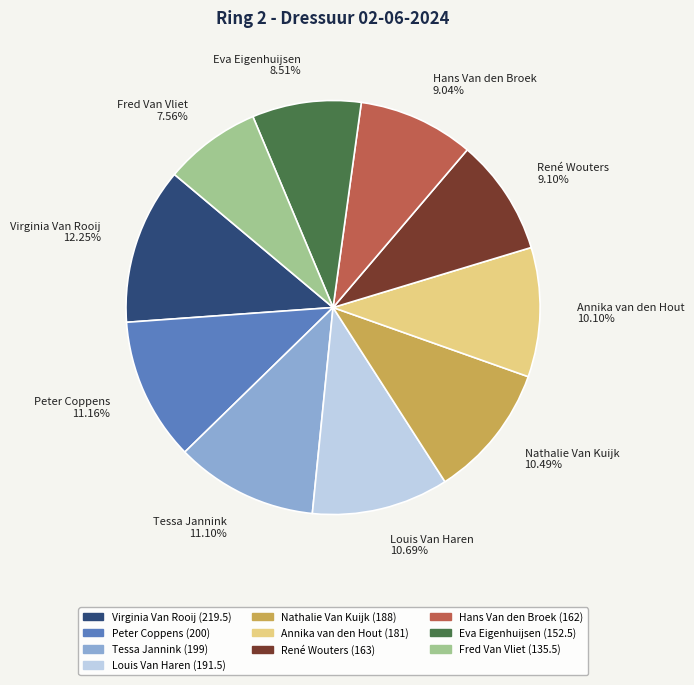

Is there any slice that represents more than half of the pie?

No